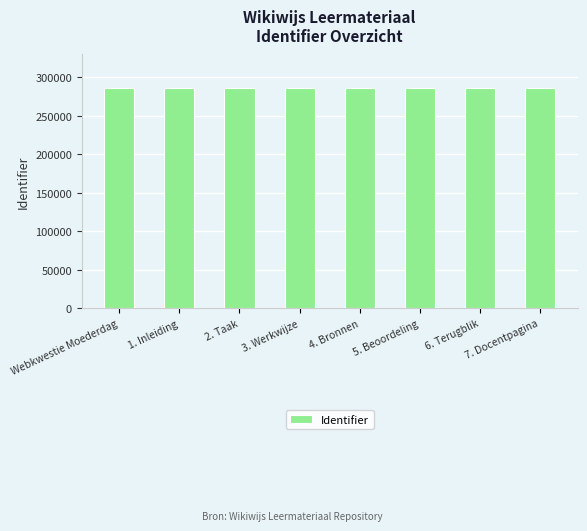

What is the approximate value at 1. Inleiding?

286490